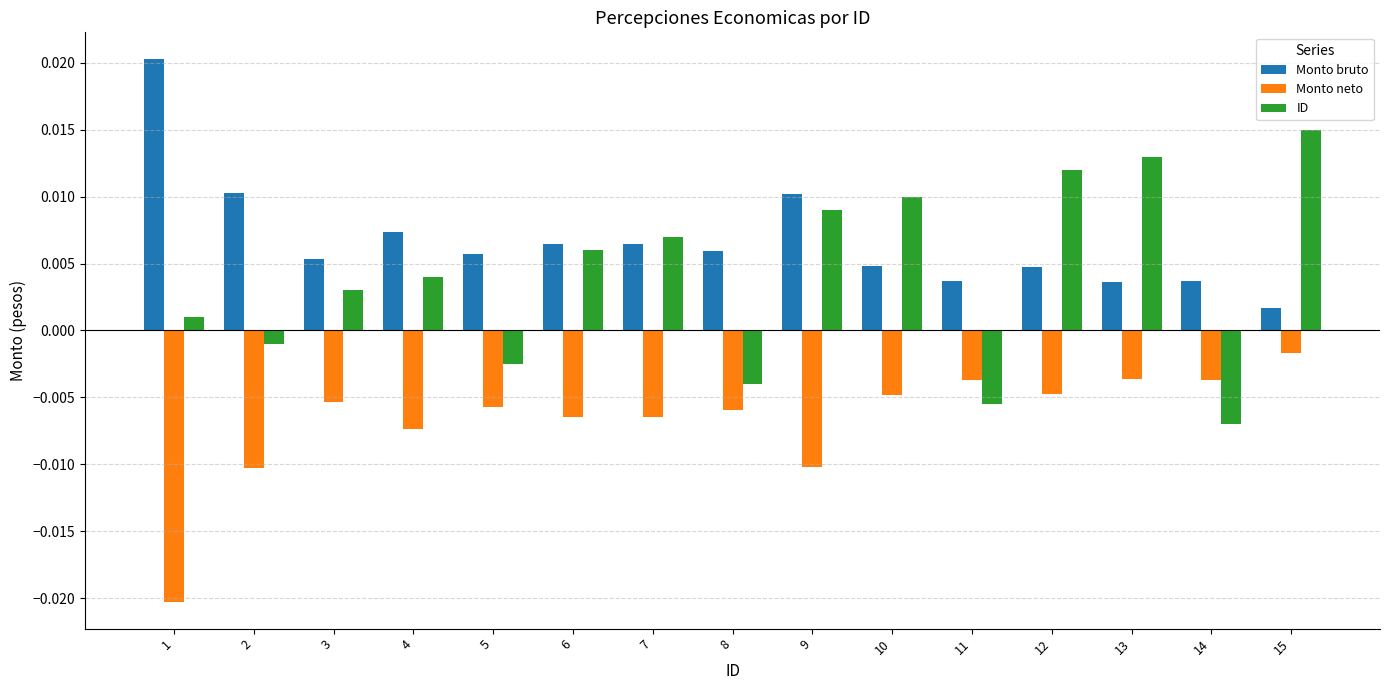

Which category has the highest value in the ID series?

15